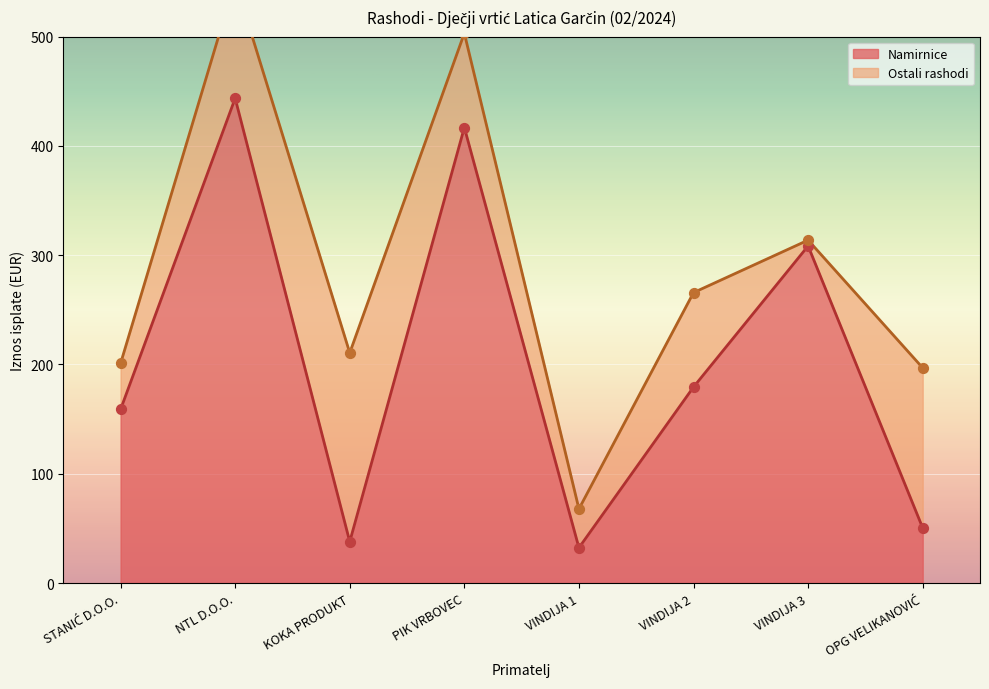

What is the ratio of the value at VINDIJA 1 to the value at STANIĆ D.O.O.?

0.2